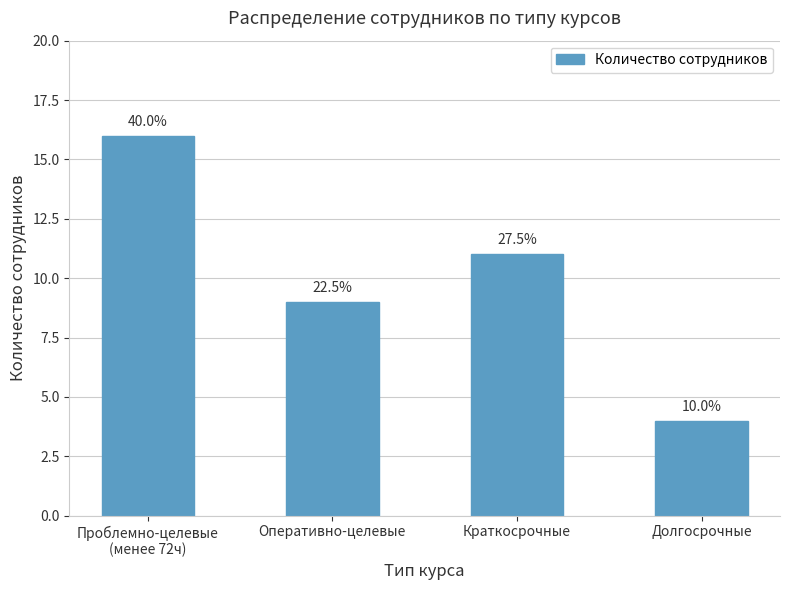

At which label does the data first exceed 11?

Проблемно-целевые
(менее 72ч)